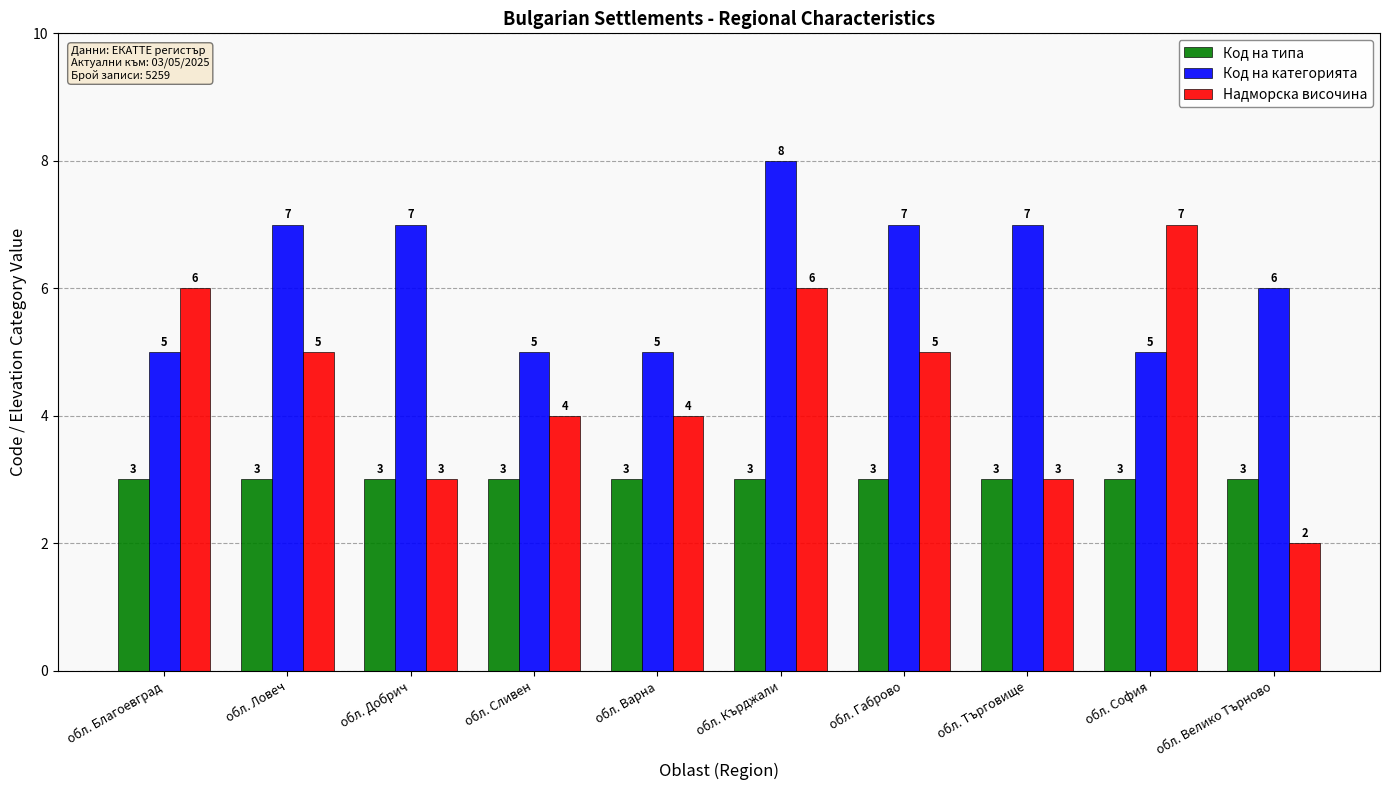

True or false: Код на типа has a value of 3 at обл. Ловеч.

True